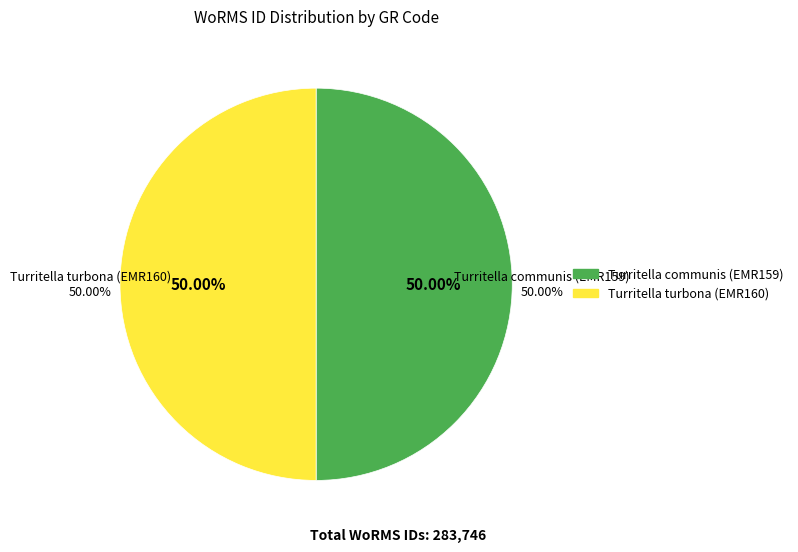

Between Turritella turbona (EMR160) and Turritella communis (EMR159), which is larger?

Turritella turbona (EMR160)